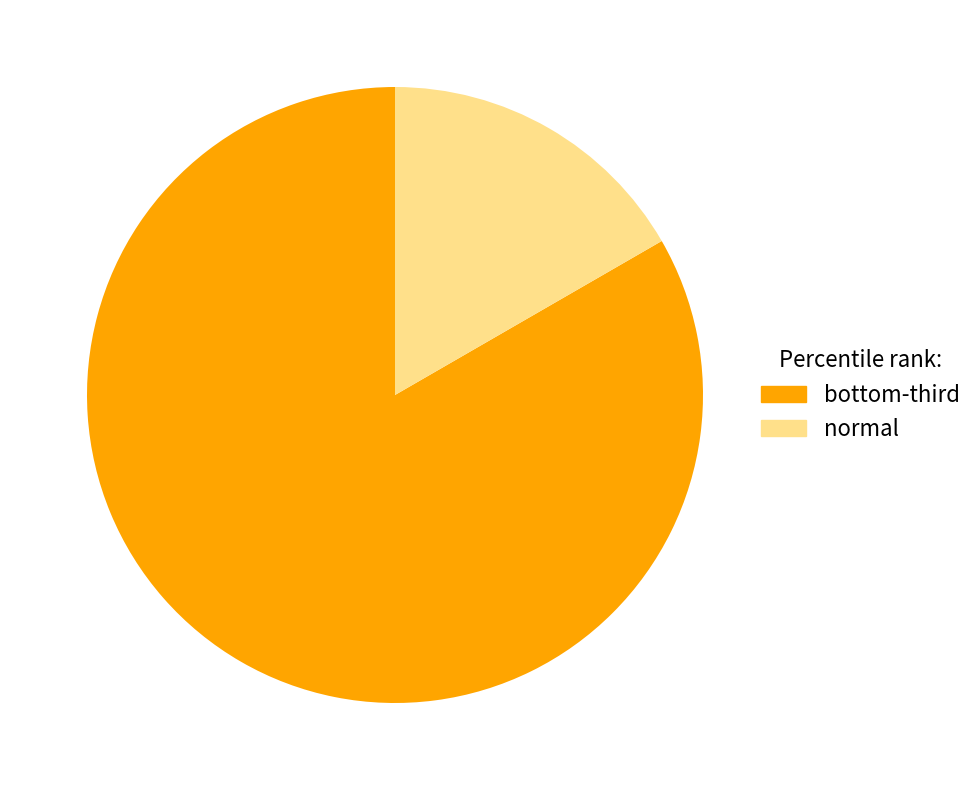

Rank the categories by value from lowest to highest.

normal, bottom-third